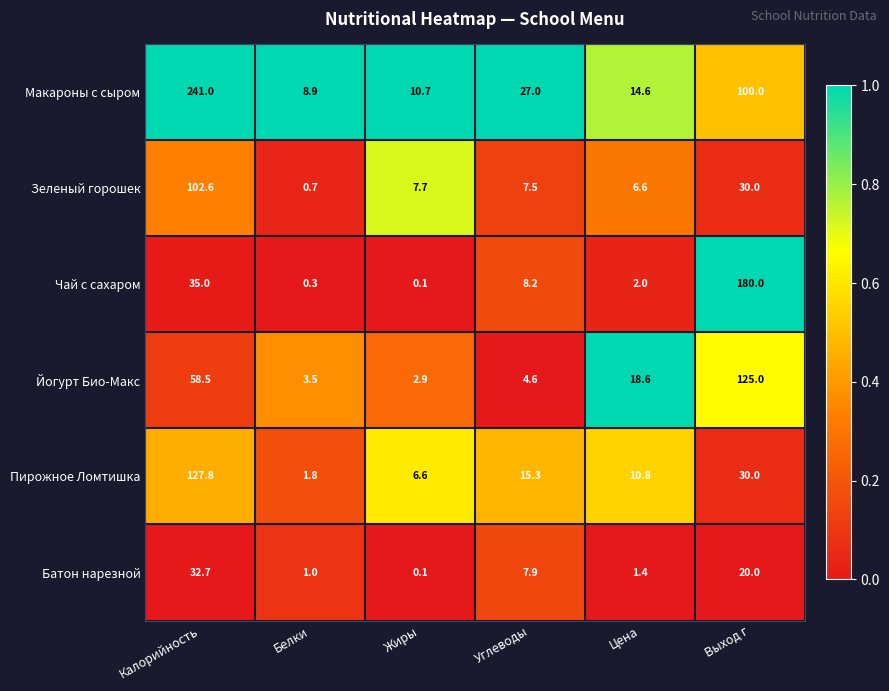

Which series has the largest total across all categories?

Макароны с сыром